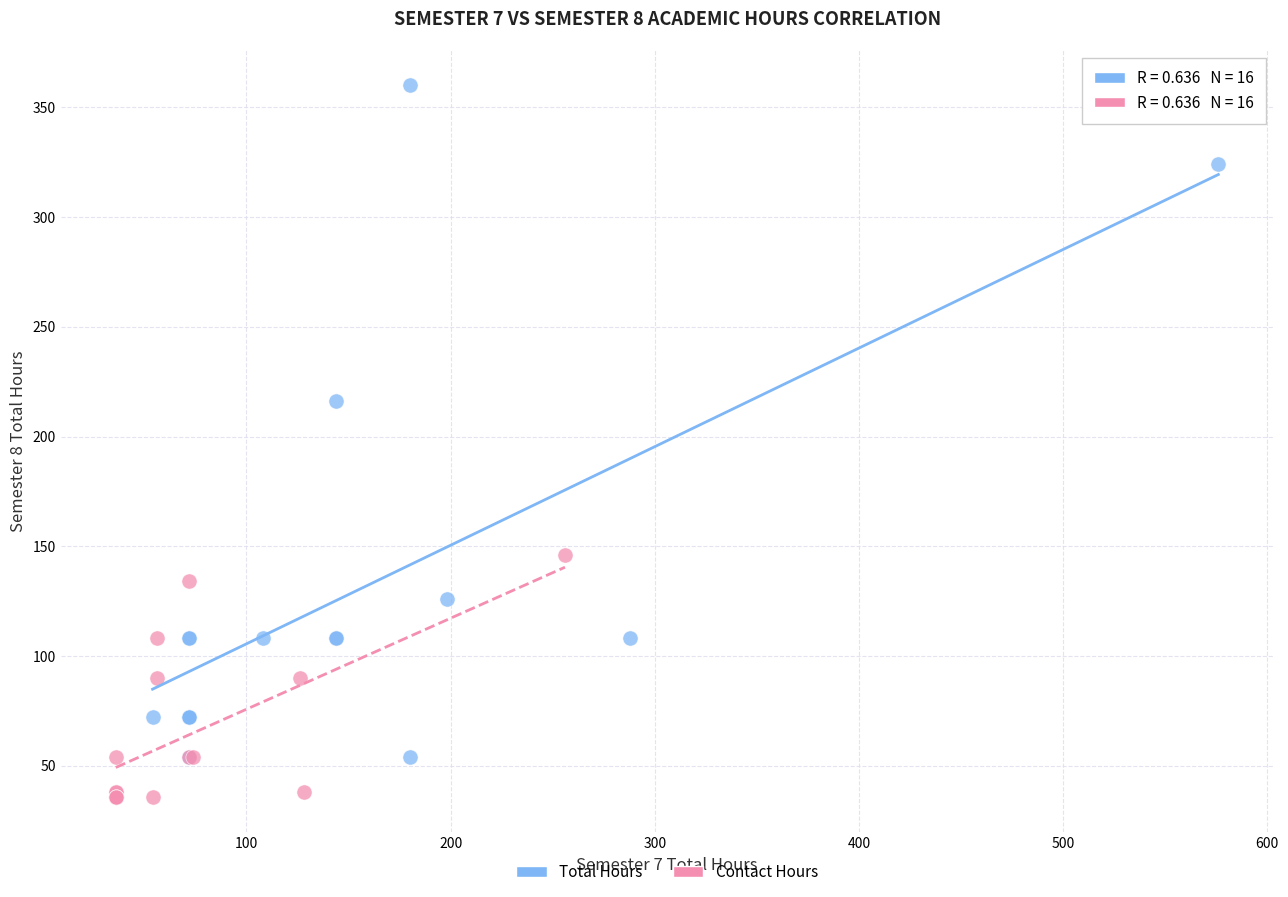

Which series has the largest Y range (max minus min)?

Total Hours